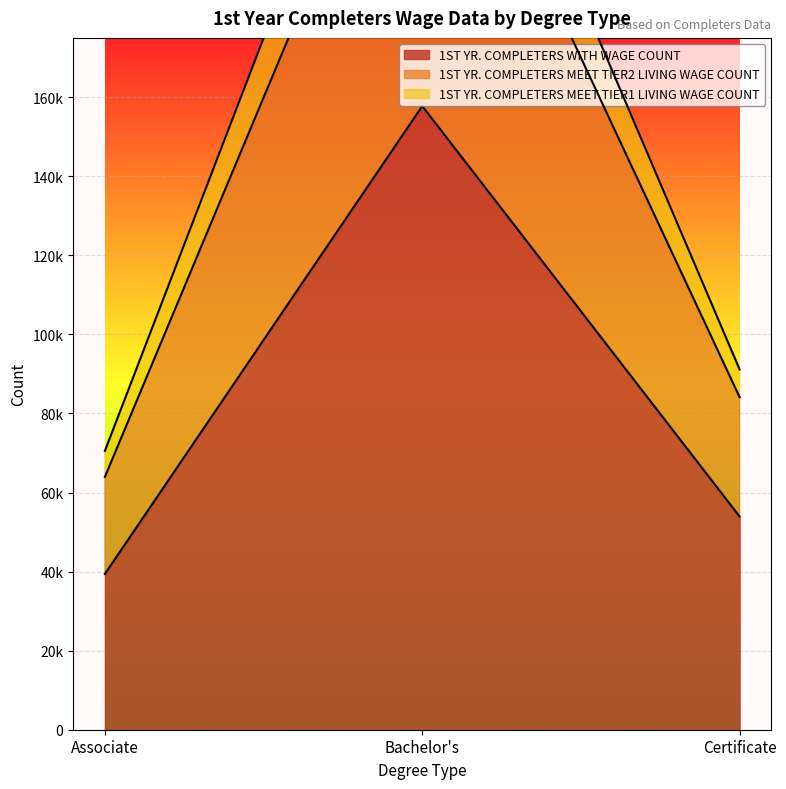

What is the sum of the 1ST YR. COMPLETERS WITH WAGE COUNT values at Bachelor's and Certificate?

211675